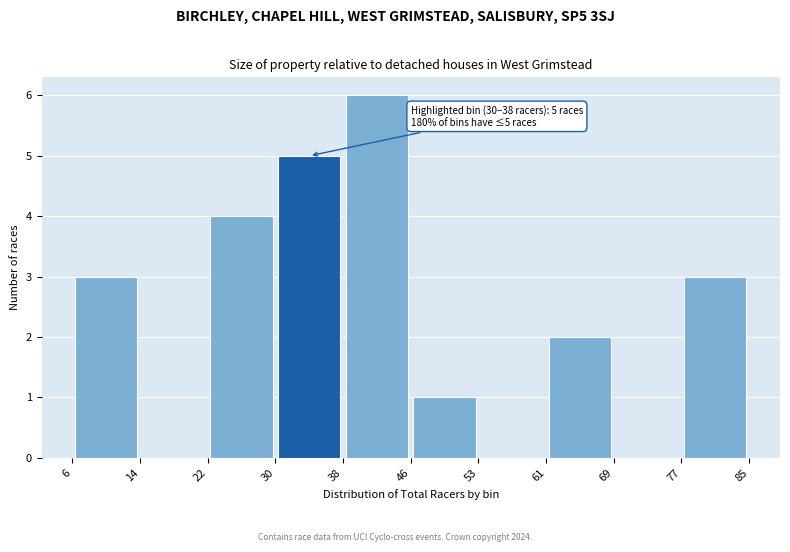

Over which range of the x-axis is the bar tallest?

38 to 46